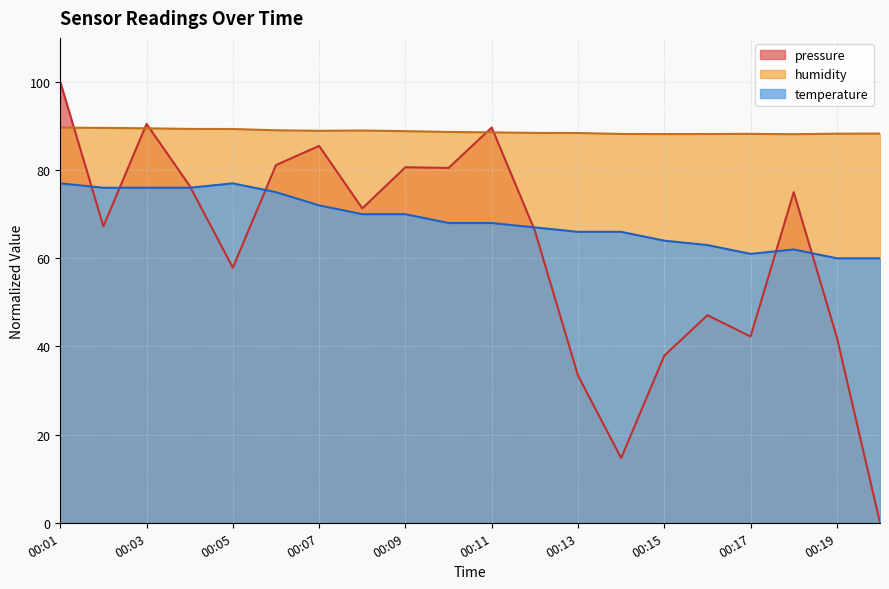

The value of humidity at 00:05 is 89.3. True or false?

True